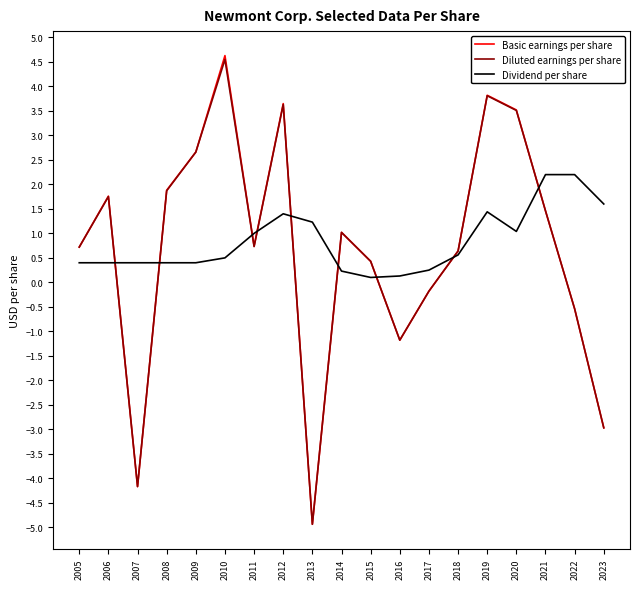

Is it true that Dividend per share equals 0.1 at 2015?

True